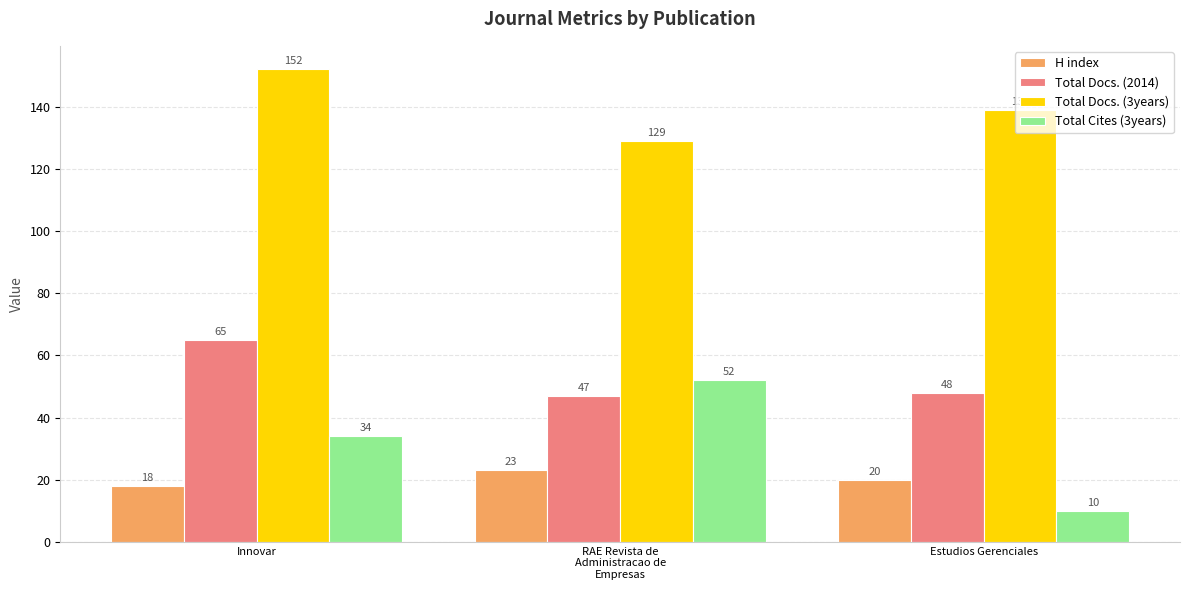

List the labels in order of Total Docs. (2014) value, largest first.

Innovar, Estudios Gerenciales, RAE Revista de
Administracao de
Empresas